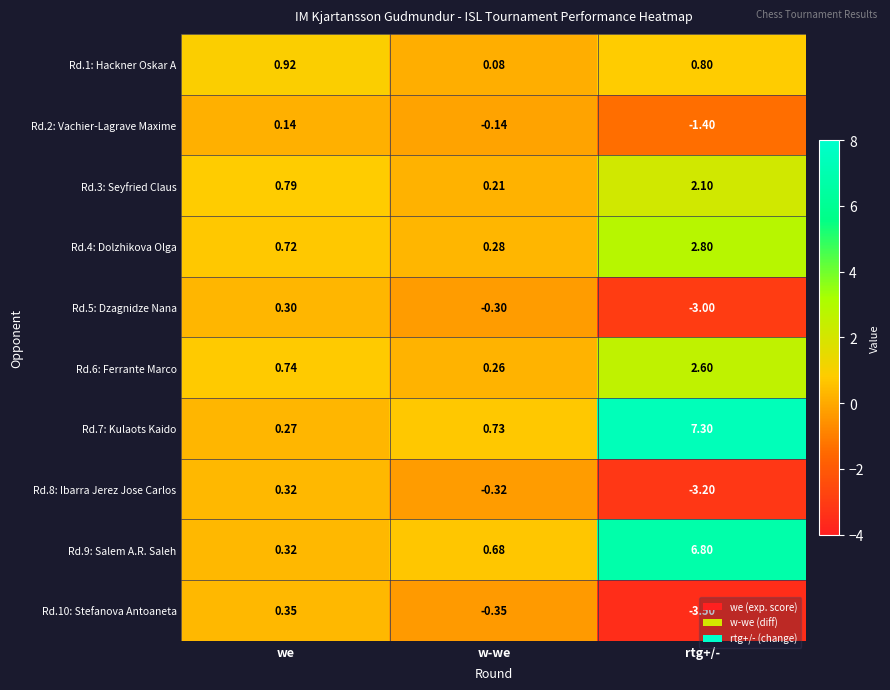

At which label does Rd.5: Dzagnidze Nana reach its peak?

we